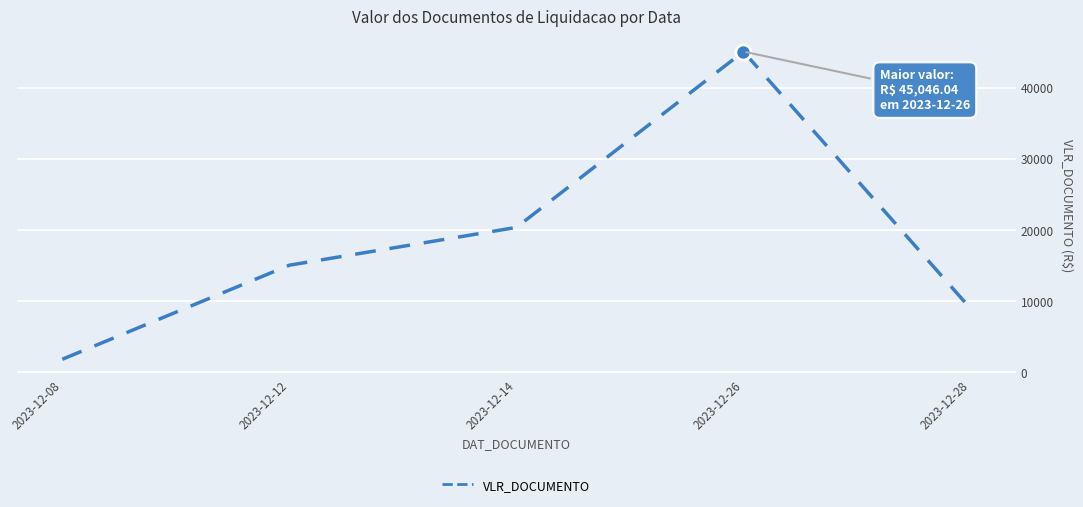

What is the ratio of the value at 2023-12-28 to the value at 2023-12-08?

4.8